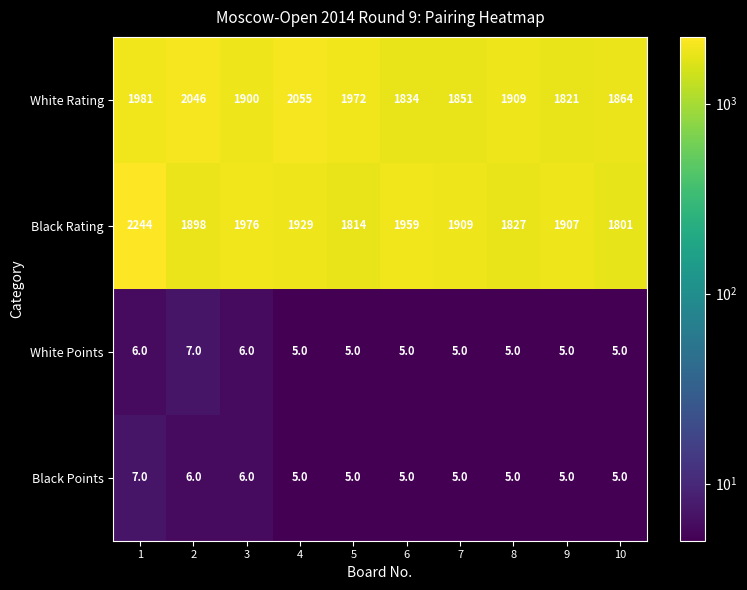

What is the average value of the White Rating series?

1923